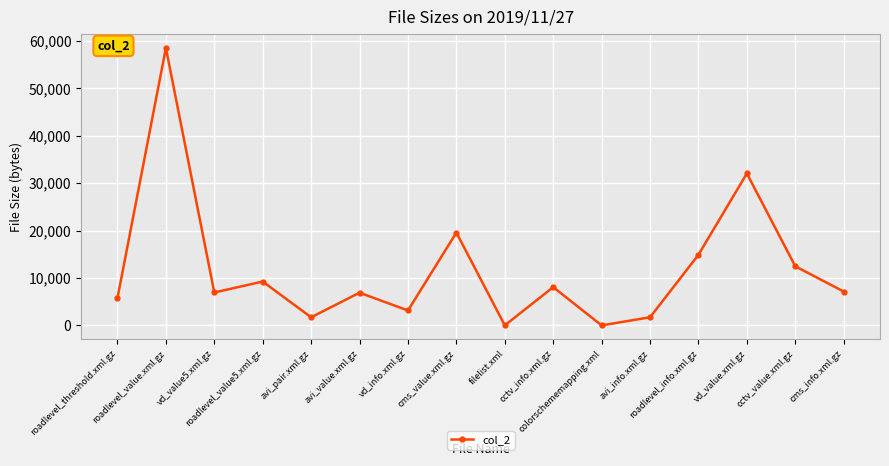

What is the change in value from roadlevel_threshold.xml.gz to filelist.xml?

-5782